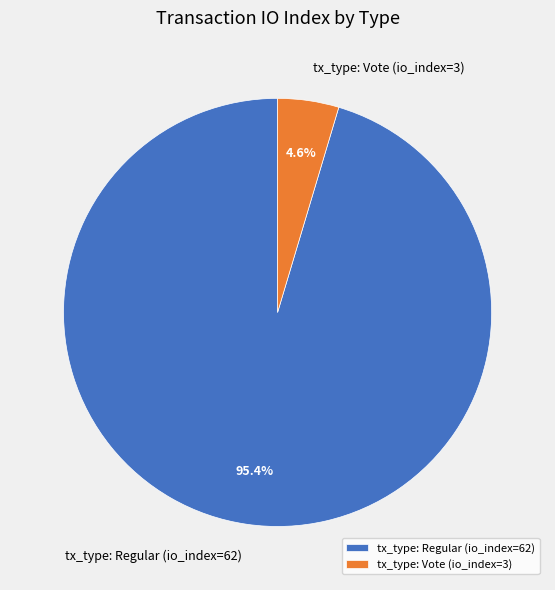

How much of the chart is everything except tx_type: Vote (io_index=3)?

95.4%